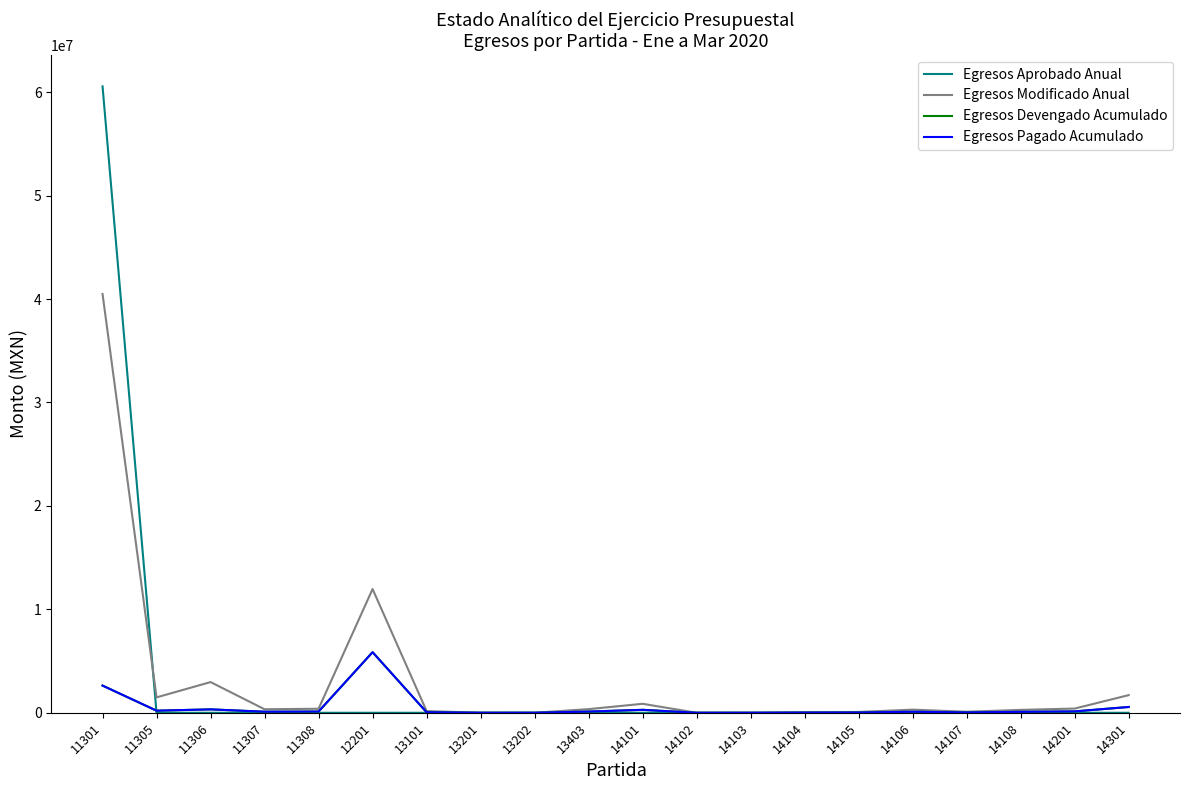

Does the chart have visible grid lines?

No